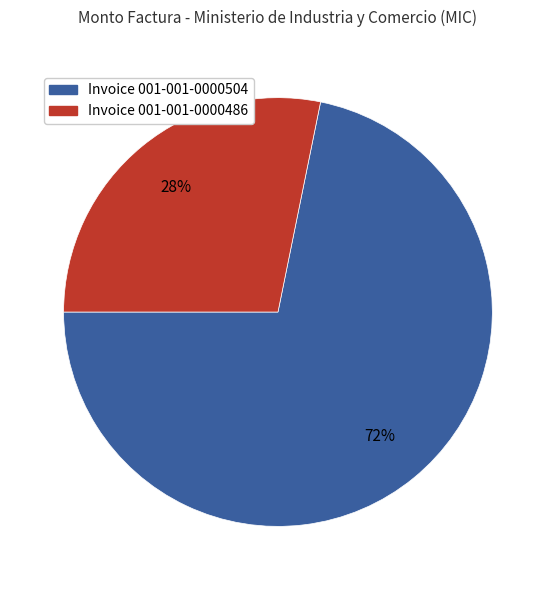

Count the number of slices in the pie.

2